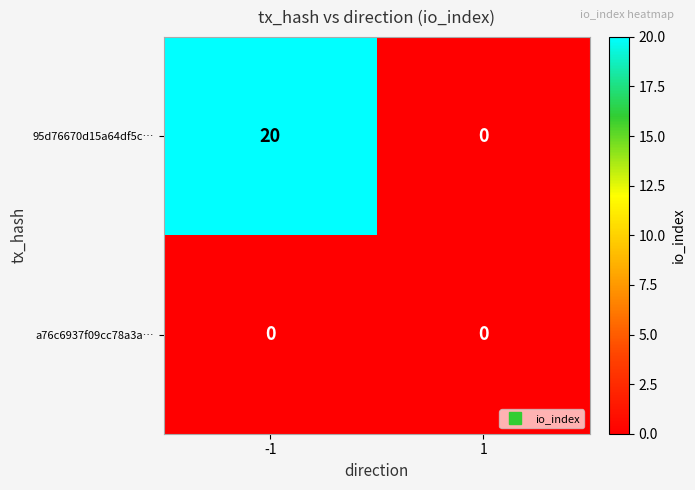

Reading right to left, what are all the values shown in this chart?

95d76670d15a64df5c…: 1=0	-1=20
a76c6937f09cc78a3a…: 1=0	-1=0